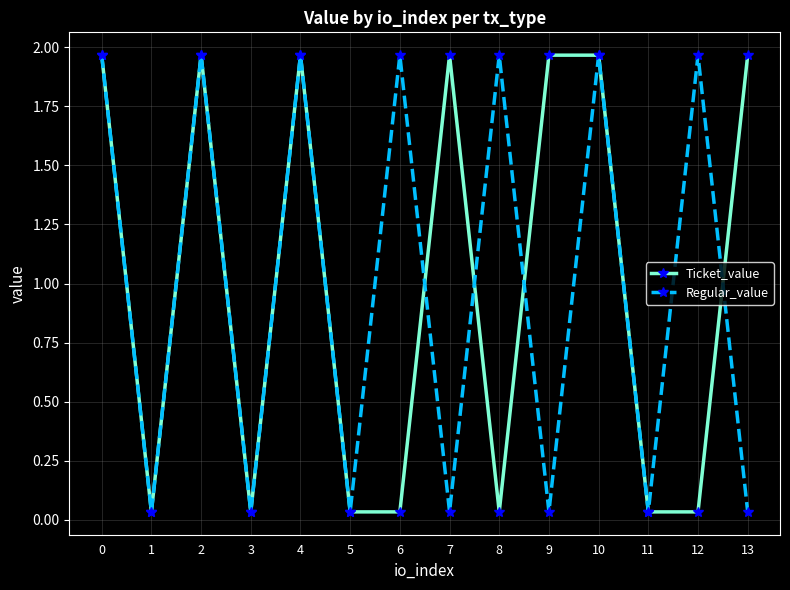

Does the chart have visible grid lines?

Yes